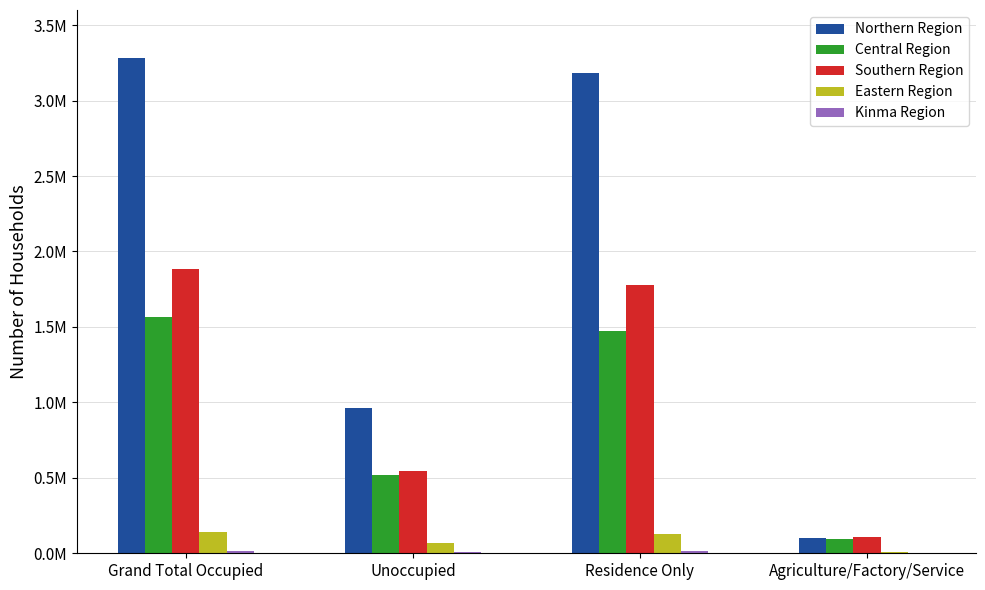

Where does the Kinma Region series first go above 15735?

Grand Total Occupied